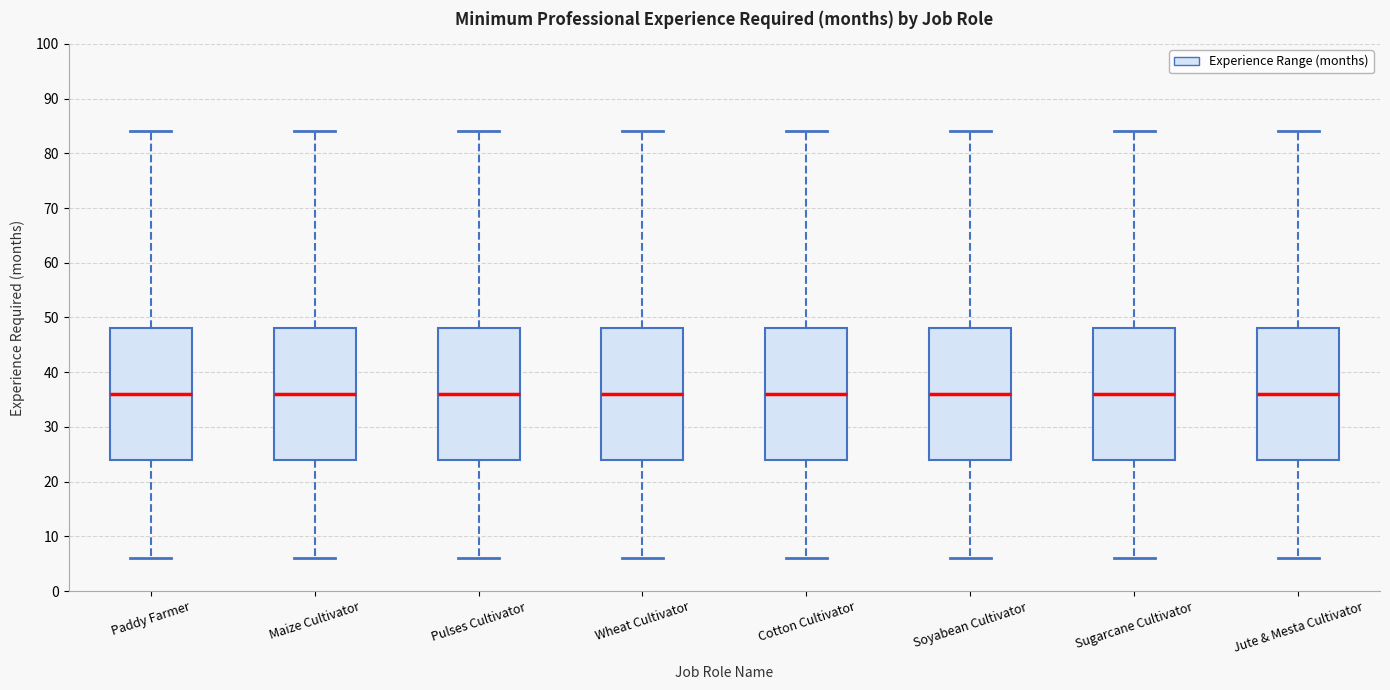

Reading left to right, read every box against the y-axis: the position of its median line, the range the box covers, and the ends of its whiskers. The values are not printed on the chart, so give them approximately, as read against the axis.

Paddy Farmer: median 36, box 24 to 48, whiskers 6 to 84
Maize Cultivator: median 36, box 24 to 48, whiskers 6 to 84
Pulses Cultivator: median 36, box 24 to 48, whiskers 6 to 84
Wheat Cultivator: median 36, box 24 to 48, whiskers 6 to 84
Cotton Cultivator: median 36, box 24 to 48, whiskers 6 to 84
Soyabean Cultivator: median 36, box 24 to 48, whiskers 6 to 84
Sugarcane Cultivator: median 36, box 24 to 48, whiskers 6 to 84
Jute & Mesta Cultivator: median 36, box 24 to 48, whiskers 6 to 84